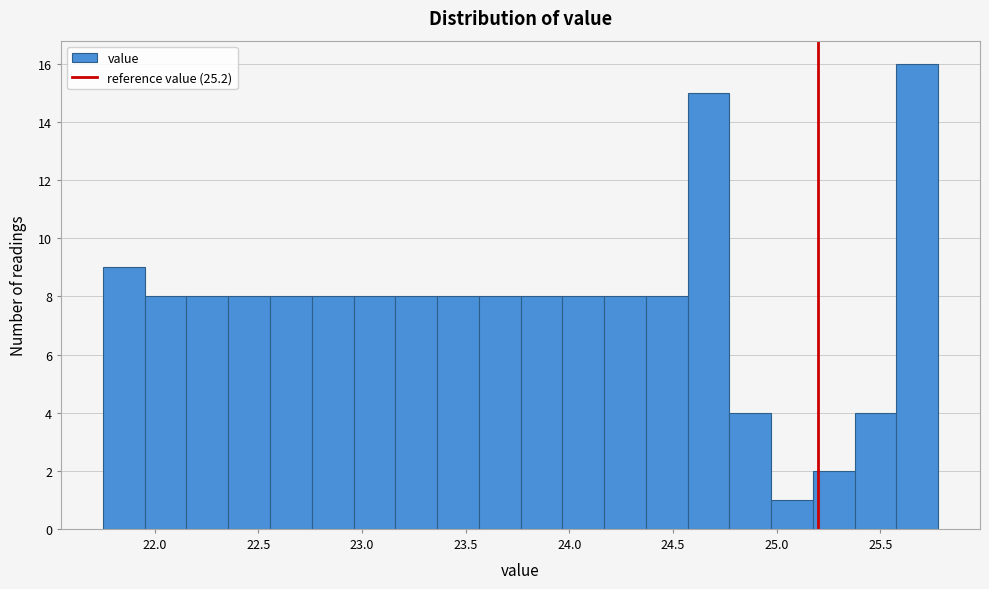

Reading left to right, transcribe this chart: for each bar, give the range it covers on the x-axis and its height. Neither the bar edges nor the heights are printed on the chart, so give them approximately, as read against the axes.

21.75 to 21.95: 9
21.95 to 22.15: 8
22.15 to 22.35: 8
22.35 to 22.55: 8
22.55 to 22.75: 8
22.75 to 22.95: 8
22.95 to 23.15: 8
23.15 to 23.35: 8
23.35 to 23.55: 8
23.55 to 23.75: 8
23.75 to 23.95: 8
23.95 to 24.15: 8
24.15 to 24.35: 8
24.35 to 24.55: 8
24.55 to 24.75: 15
24.75 to 24.95: 4
24.95 to 25.20: 1
25.20 to 25.40: 2
25.40 to 25.60: 4
25.60 to 25.80: 16